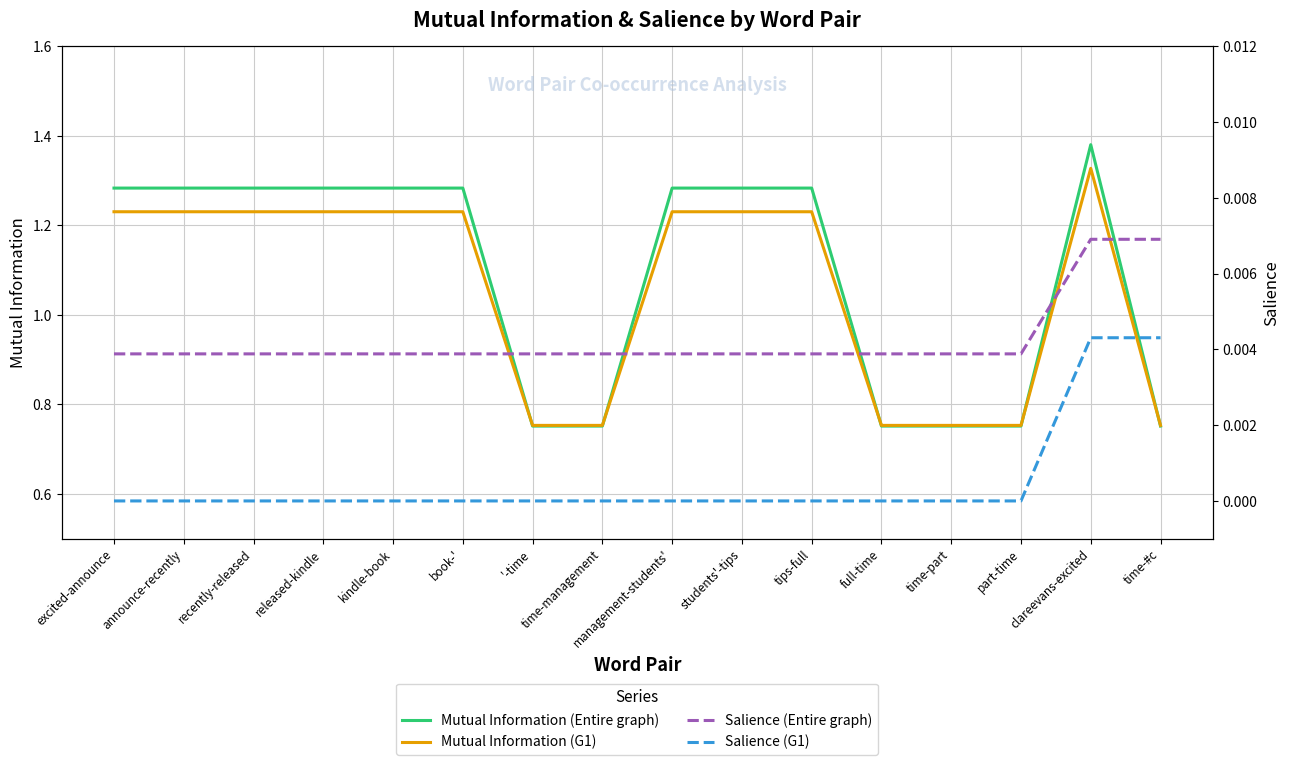

True or false: Salience (Entire graph) and Salience (G1) intersect in this chart.

False